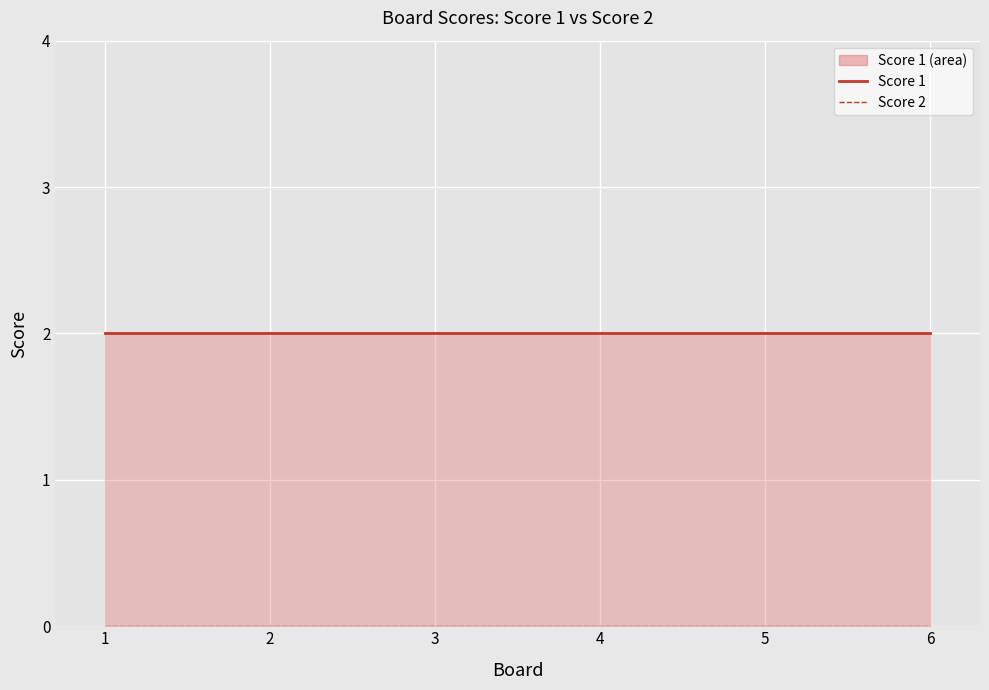

True or false: Score 1 line and Score 2 intersect in this chart.

False